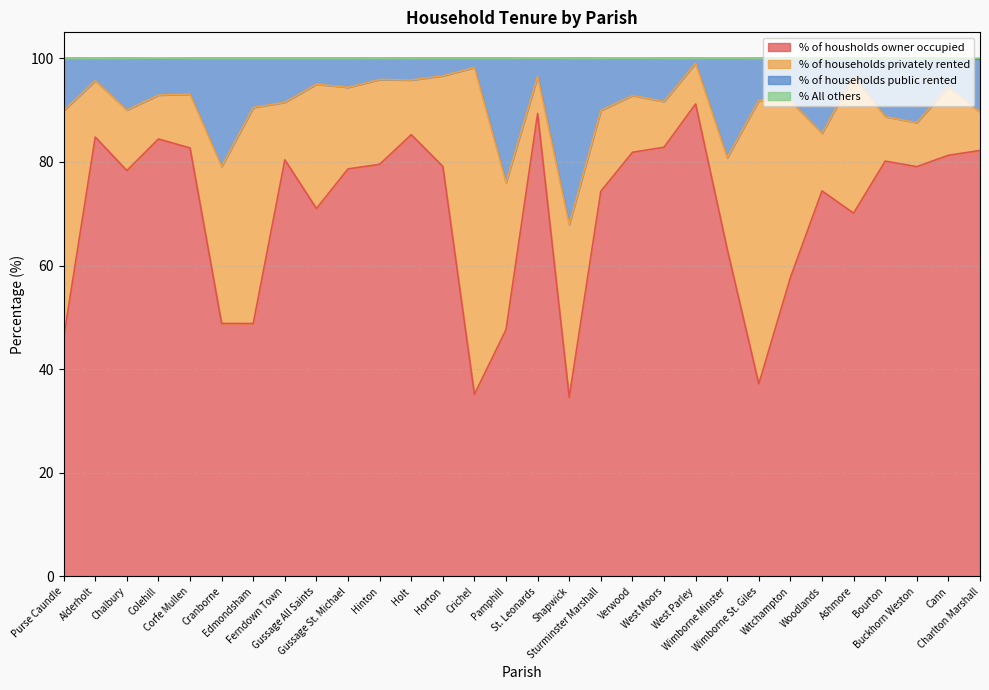

Does the chart have visible grid lines?

Yes